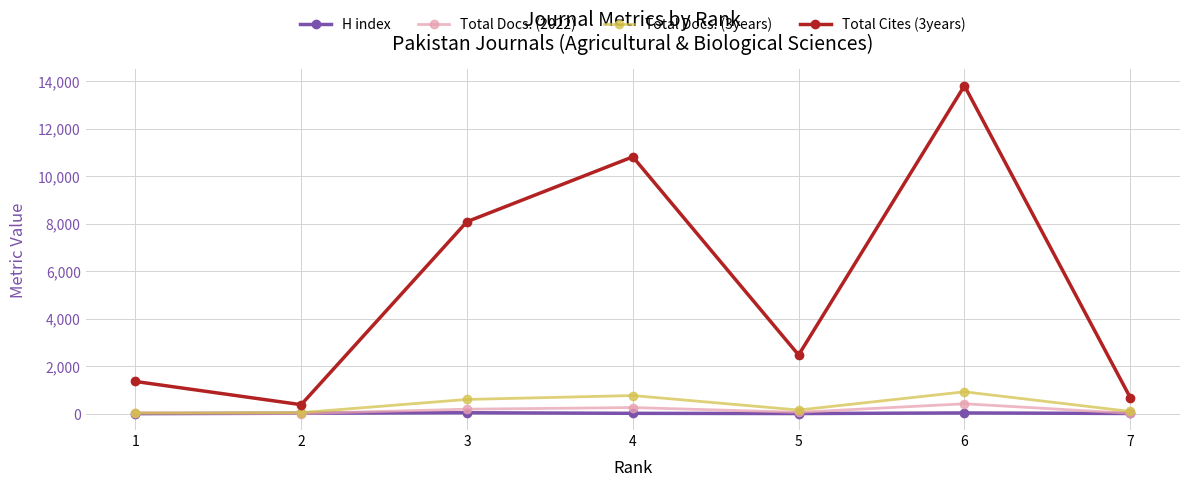

How many data points in H index are less than 17?

3